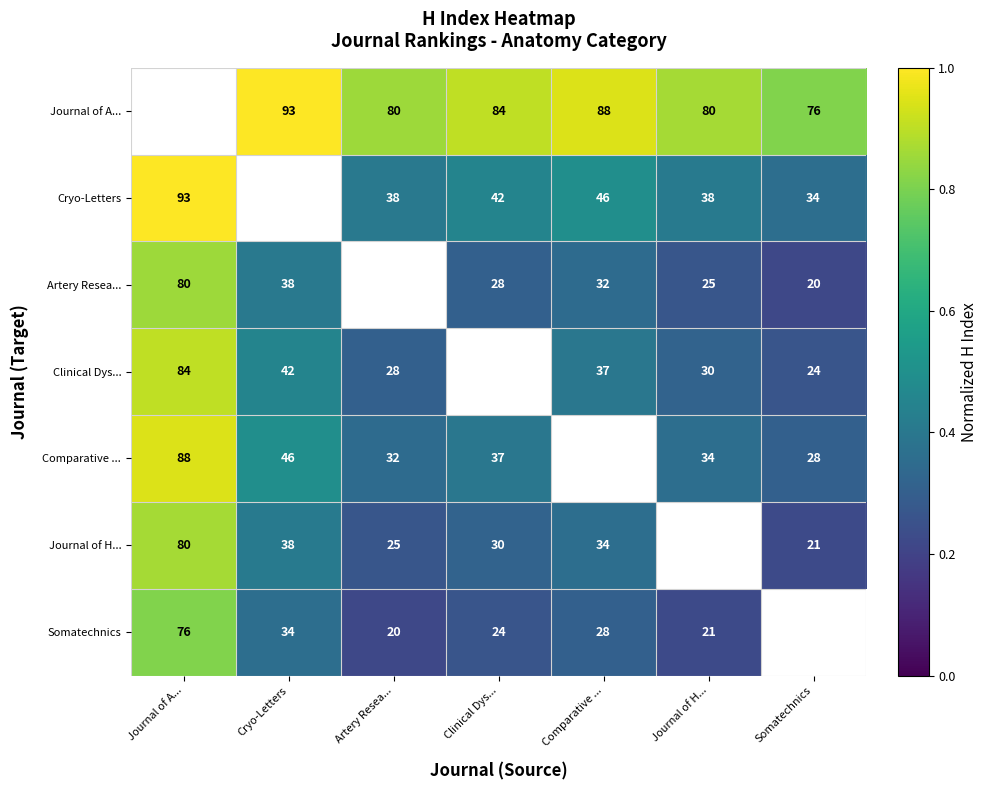

Is the value of Cryo-Letters at Journal of H... greater than the value of Somatechnics at Journal of H...?

Yes